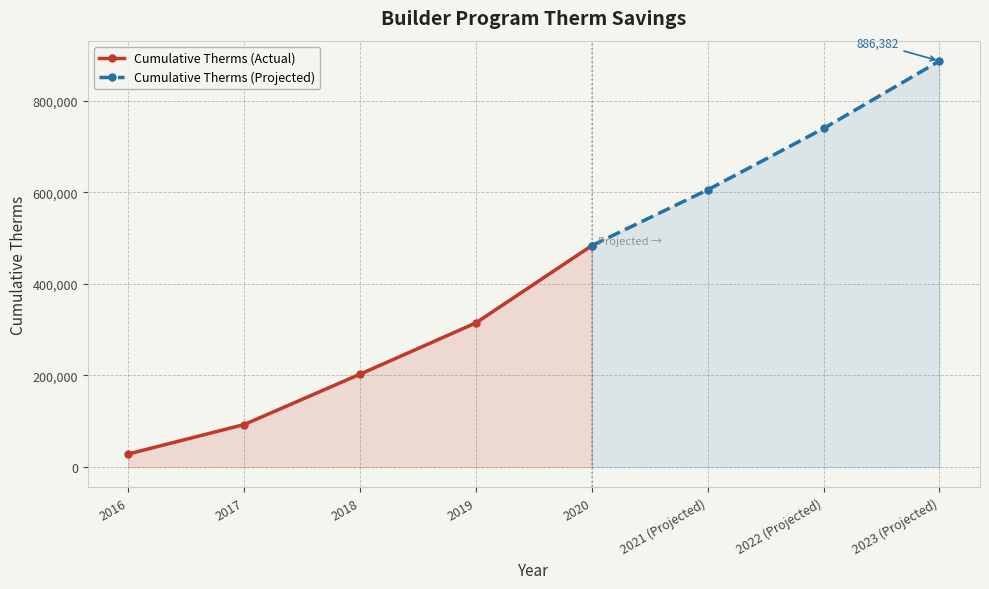

Reading right to left, transcribe all the data shown in this chart.

2023 (Projected)=886382.1	2022 (Projected)=739087.8	2021 (Projected)=605183.8	2020=483453.0	2019=314842.0	2018=202878.0	2017=92941.0	2016=28697.0